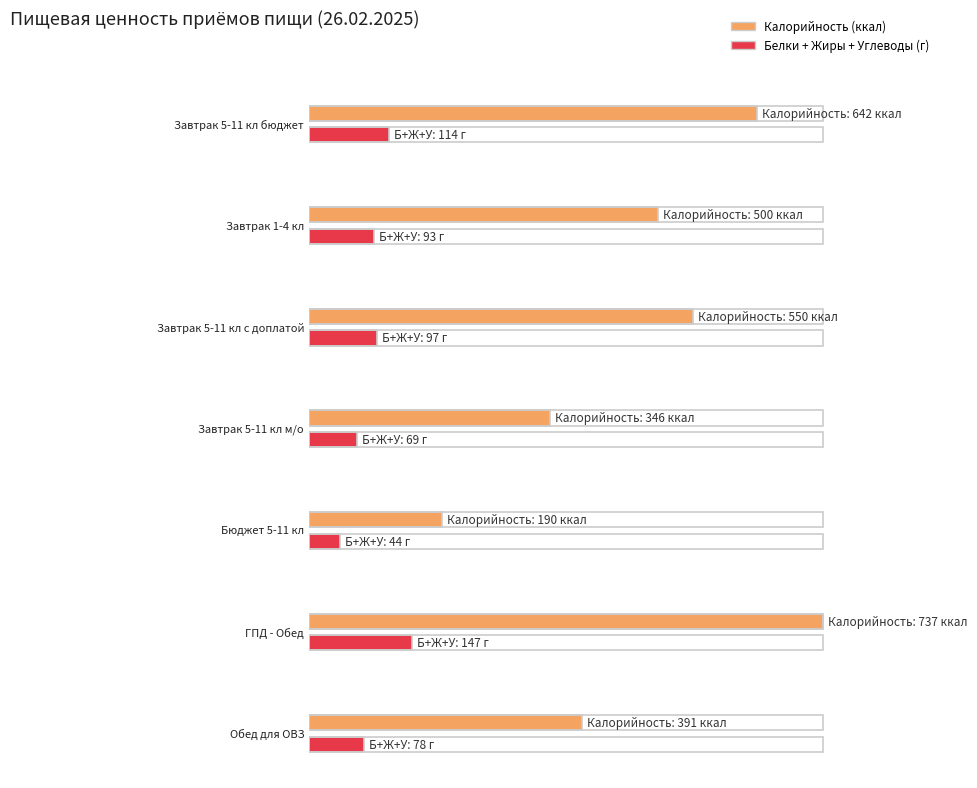

What is the total value across all series at Обед для ОВЗ?

469